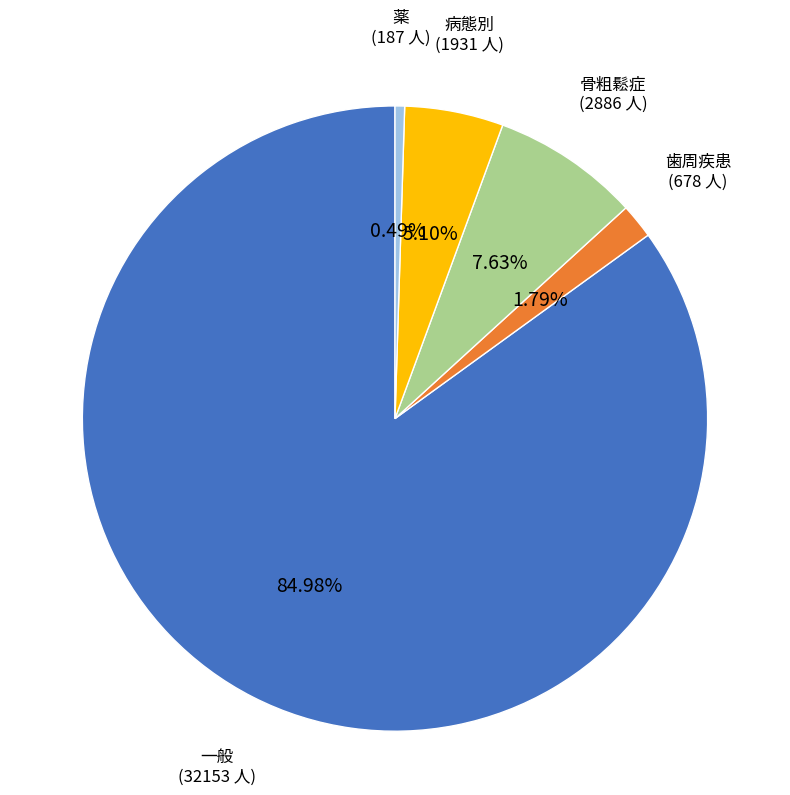

Count the number of slices in the pie.

5